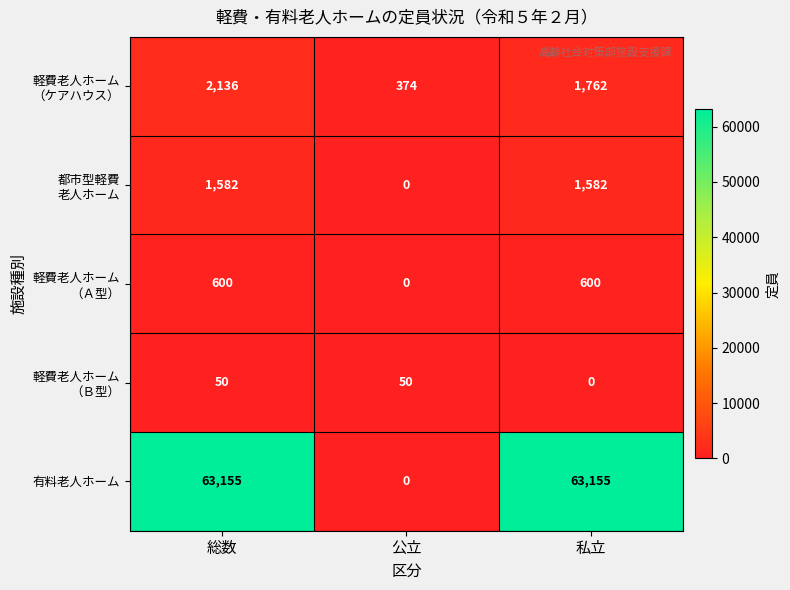

Count the number of categories in the chart.

3